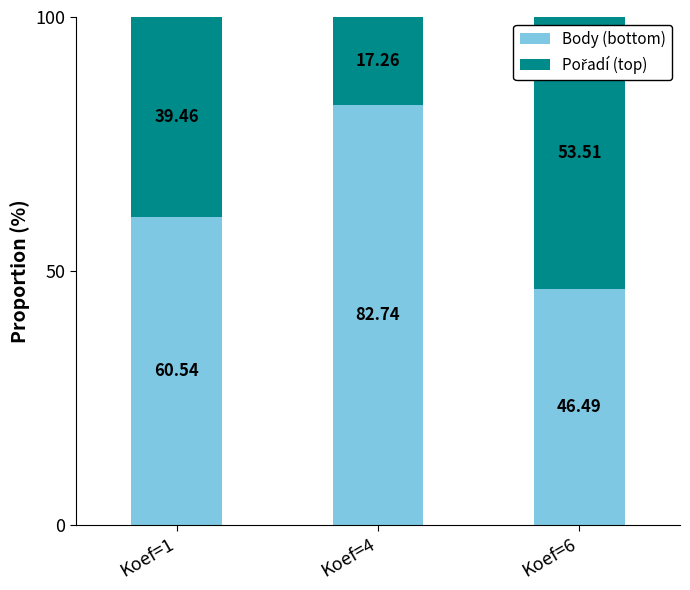

What is the total value across all series at Koef=1?

100.0